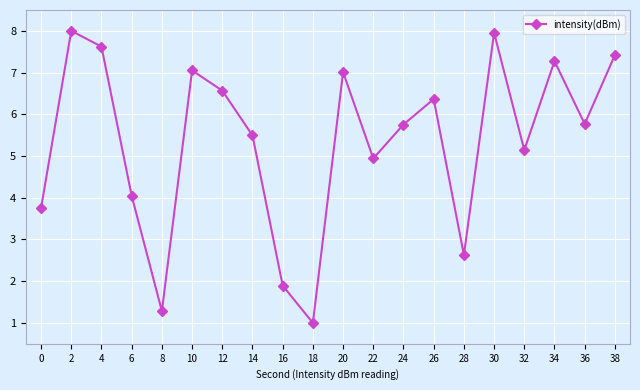

How many lines are shown in the chart?

1